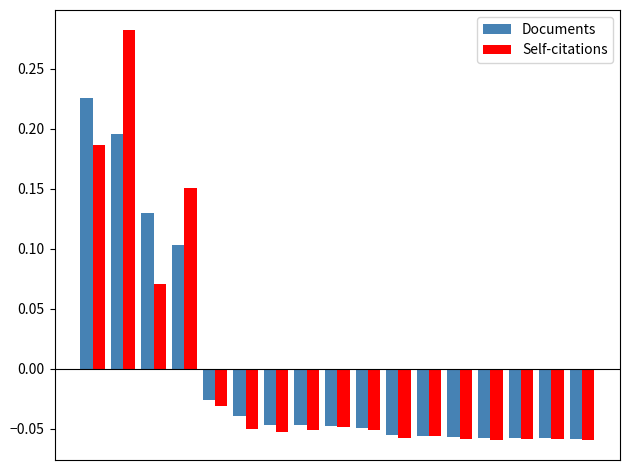

Does the chart contain stacked bars?

No